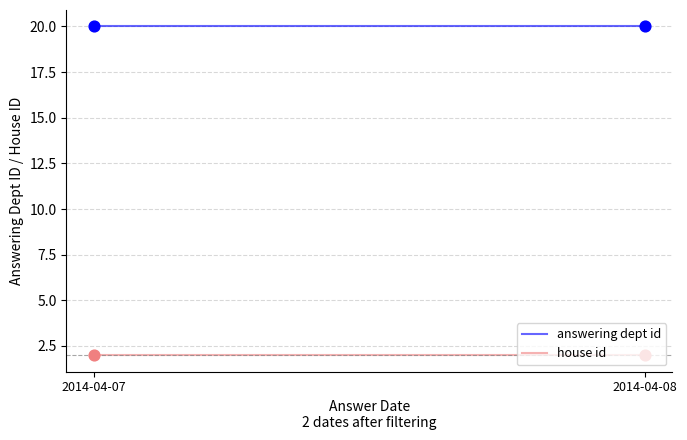

Which series contains the lowest Y value?

house id